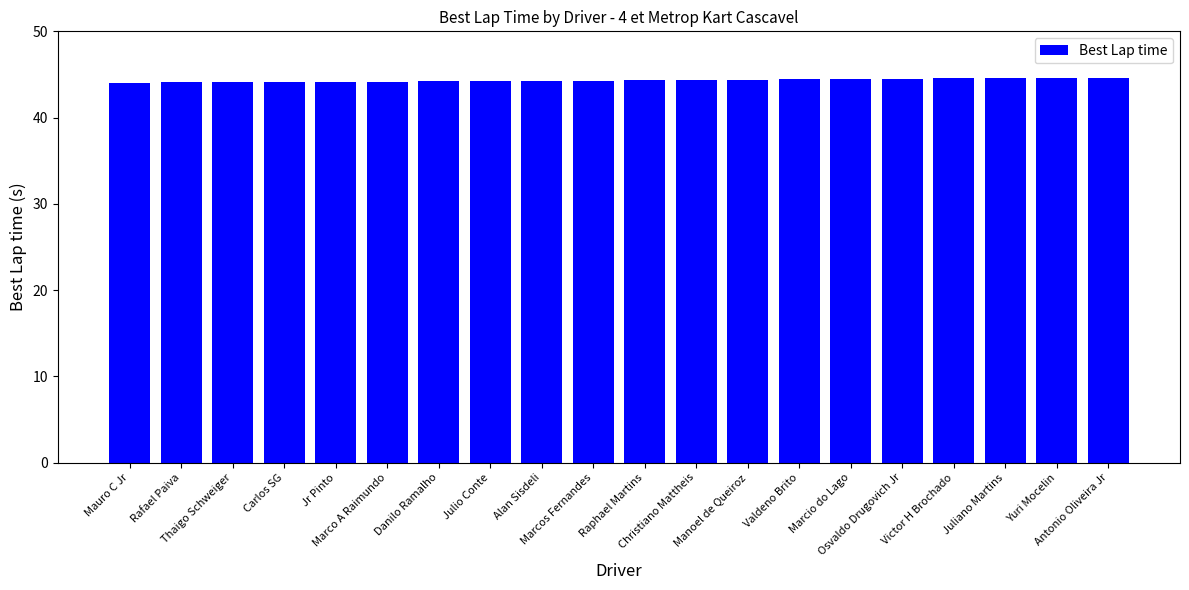

What is the sum of all values?

886.4